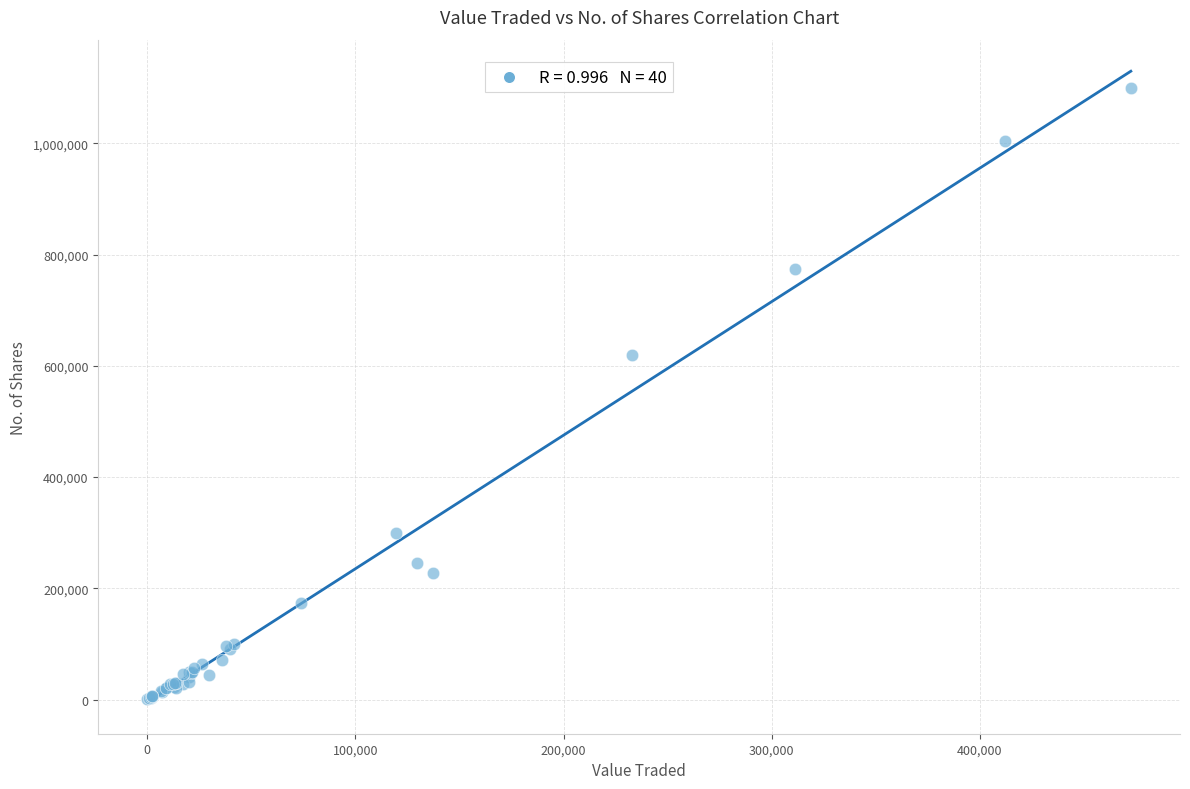

What Y value in the scatter plot is closest to 550141?

618807